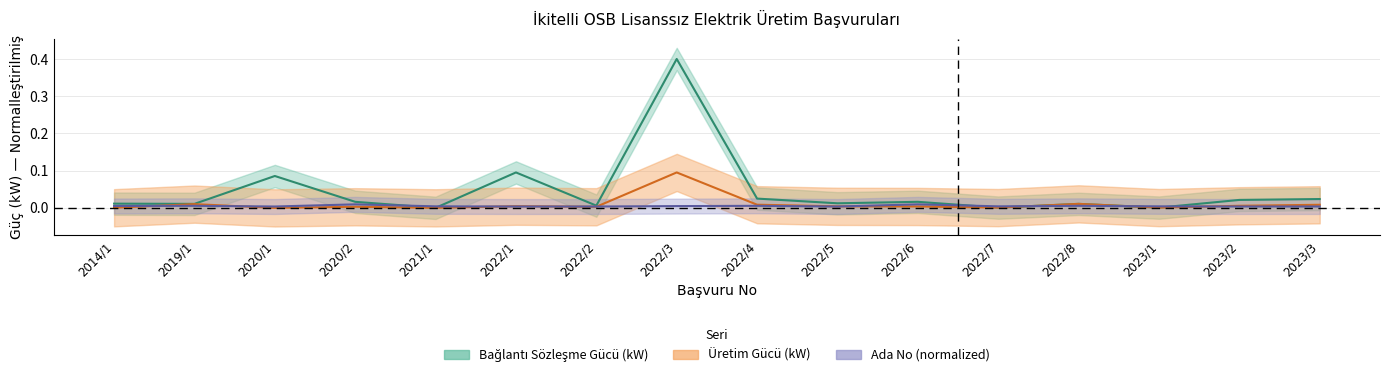

Which category has the highest value across all series?

2022/3